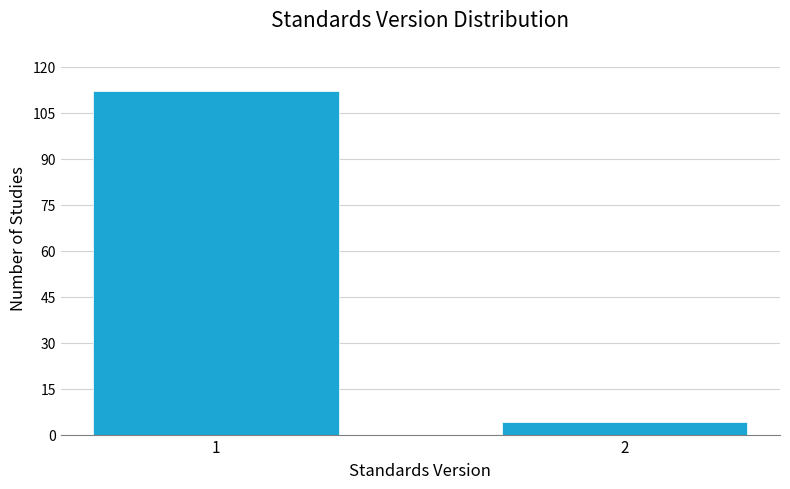

Reading right to left, list all the values displayed in this chart.

2=4	1=112